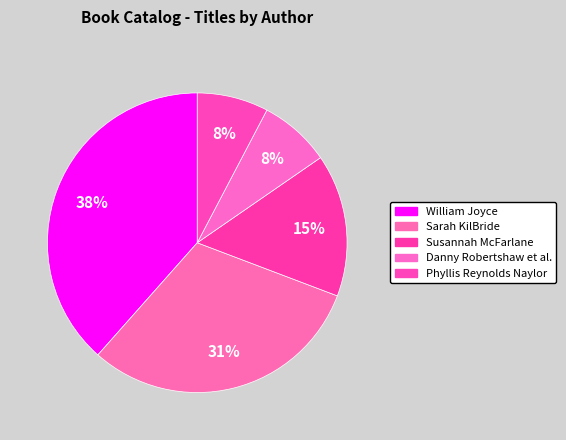

Count the number of slices in the pie.

5